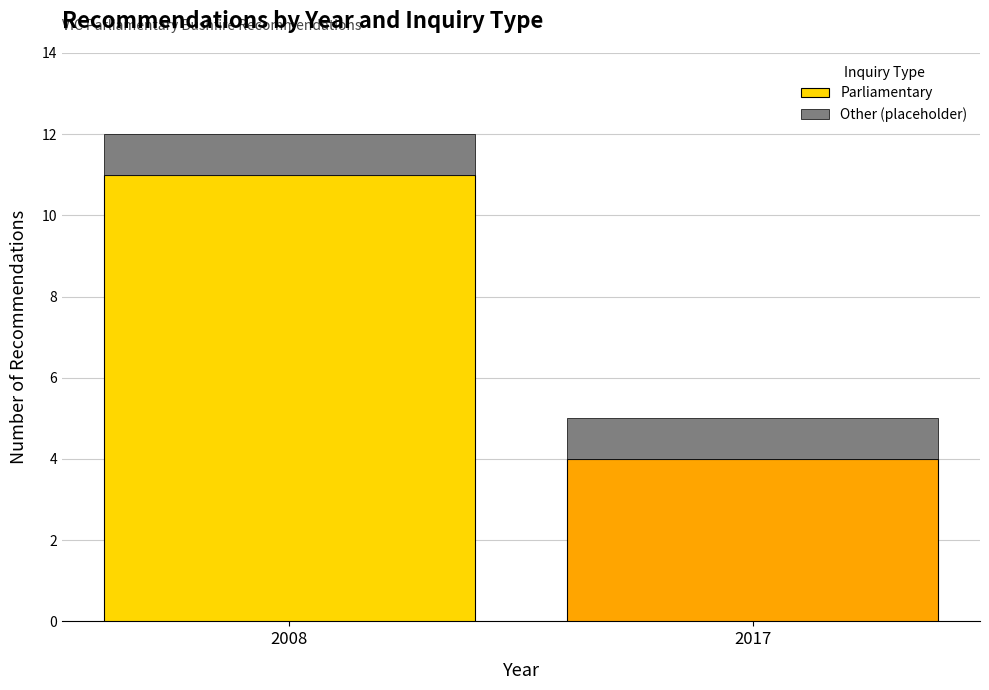

What is the sum of all Parliamentary values?

15